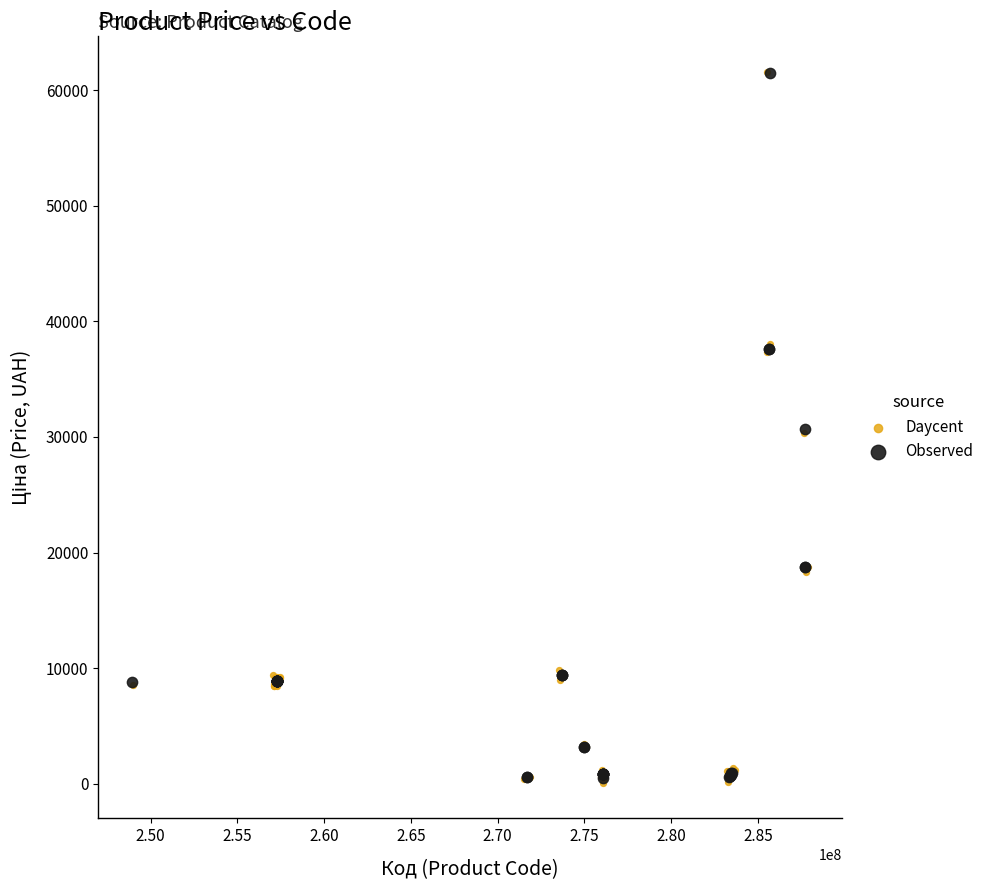

Which series has the widest spread of Y values?

Daycent